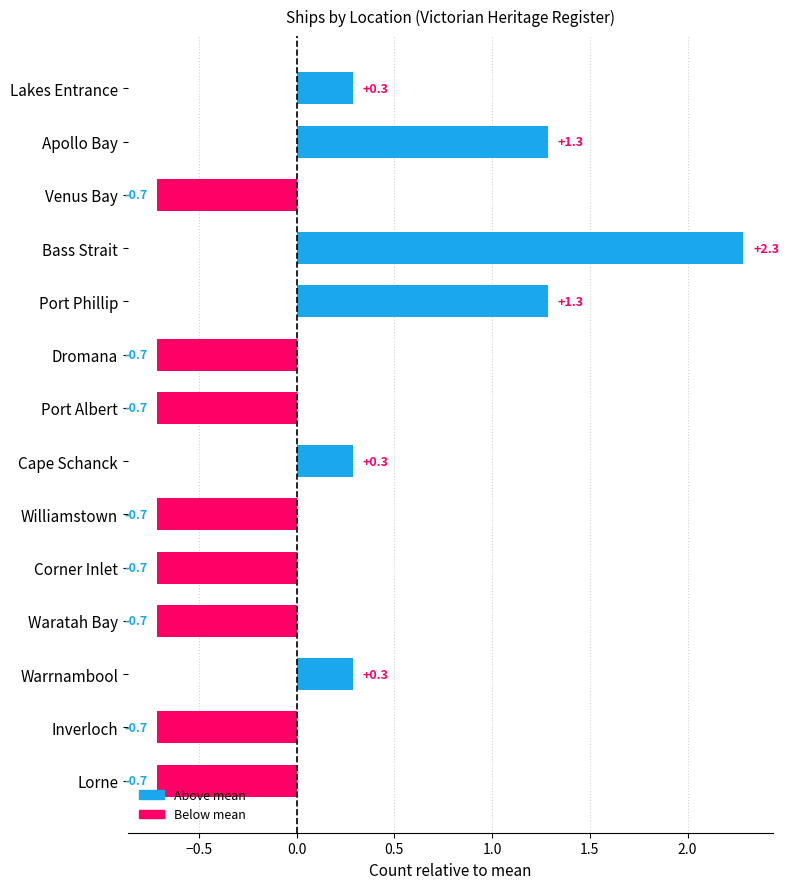

Reading top to bottom, transcribe all the data shown in this chart.

0.3	1.3	-0.7	2.3	1.3	-0.7	-0.7	0.3	-0.7	-0.7	-0.7	0.3	-0.7	-0.7